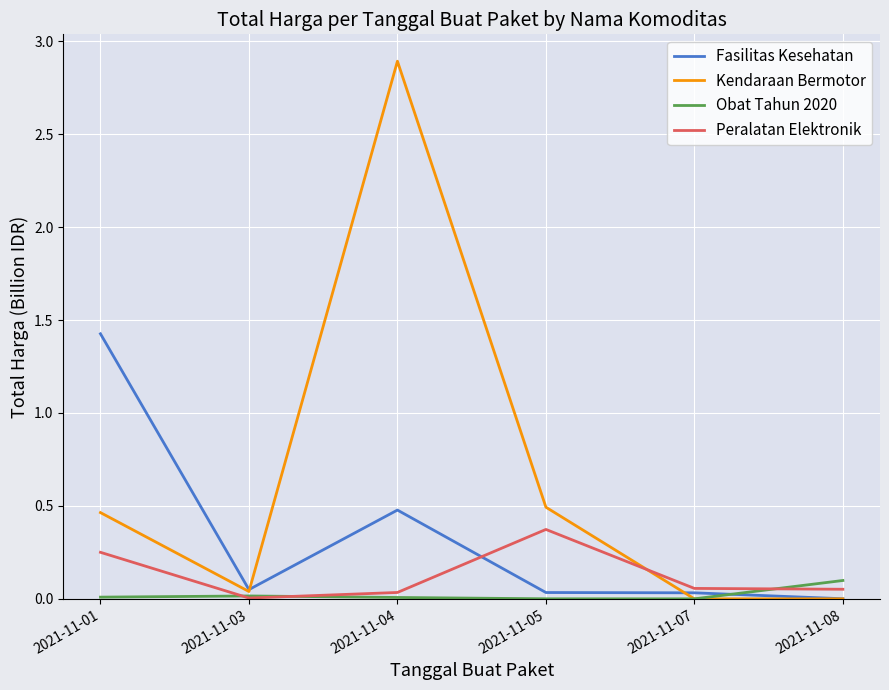

Is the value of Obat Tahun 2020 at 2021-11-07 greater than the value of Fasilitas Kesehatan at 2021-11-01?

No